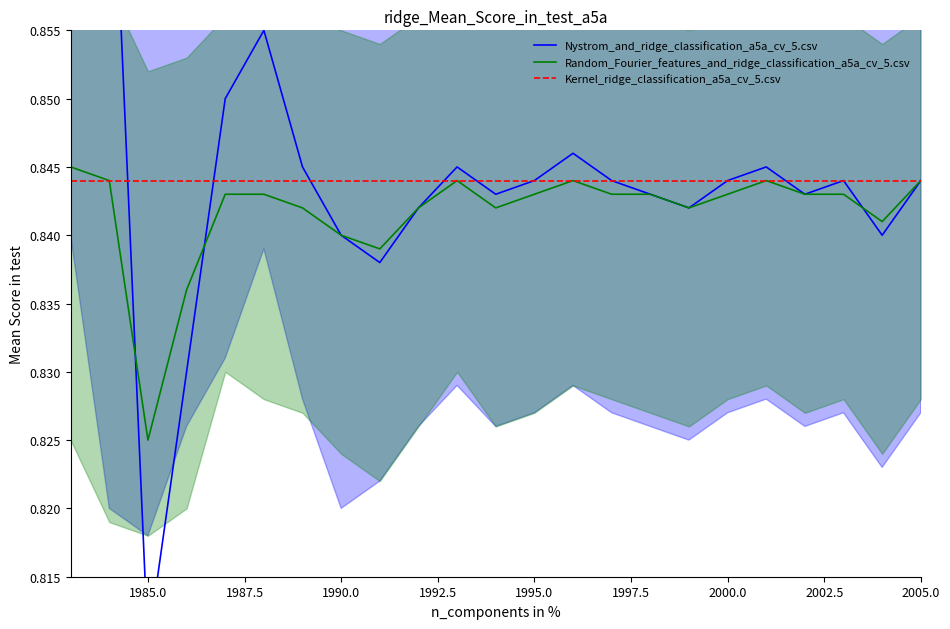

At how many categories does at least one series exceed 0?

23